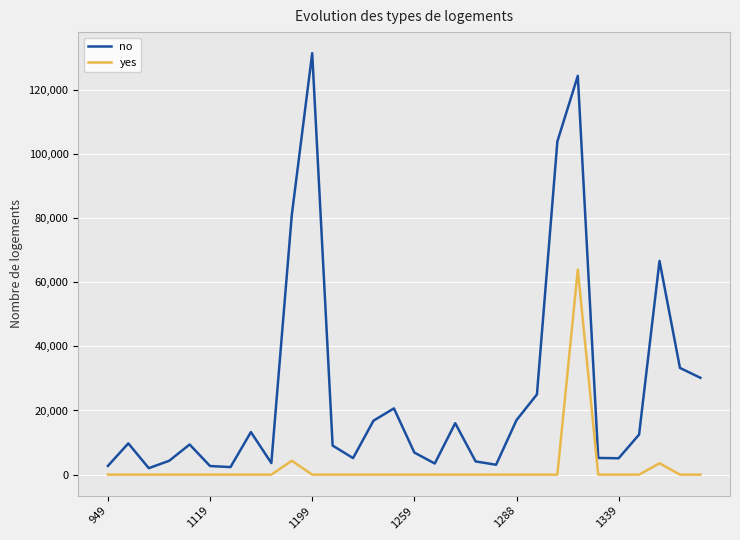

What is the greatest value displayed?

131429